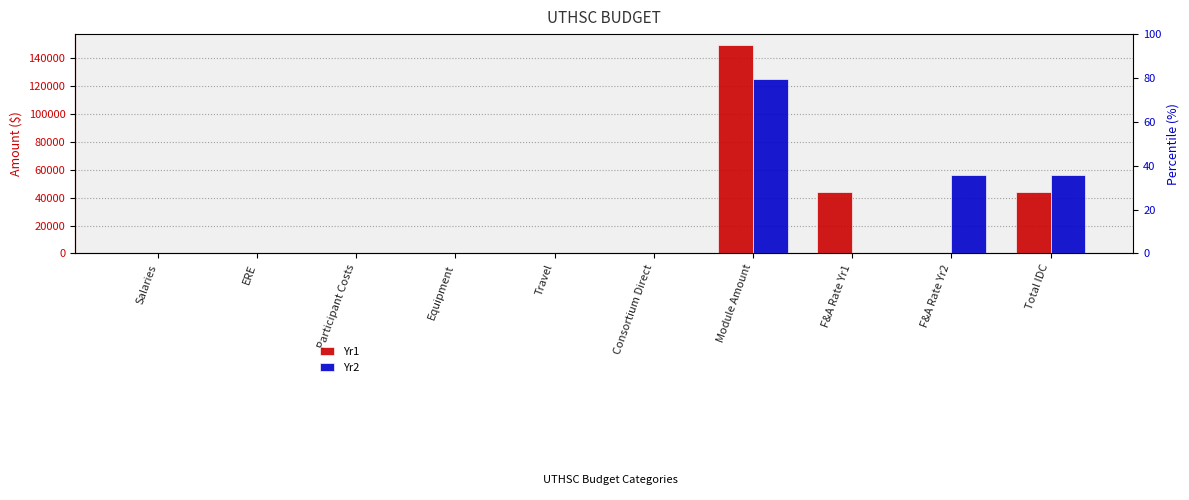

Reading left to right, extract all data points from this chart.

Yr1: Salaries=0	ERE=0	Participant Costs=0	Equipment=0	Travel=0	Consortium Direct=0	Module Amount=150000	F&A Rate Yr1=44414	F&A Rate Yr2=0	Total IDC=44414
Yr2: Salaries=0	ERE=0	Participant Costs=0	Equipment=0	Travel=0	Consortium Direct=0	Module Amount=125000	F&A Rate Yr1=0	F&A Rate Yr2=56480	Total IDC=56480